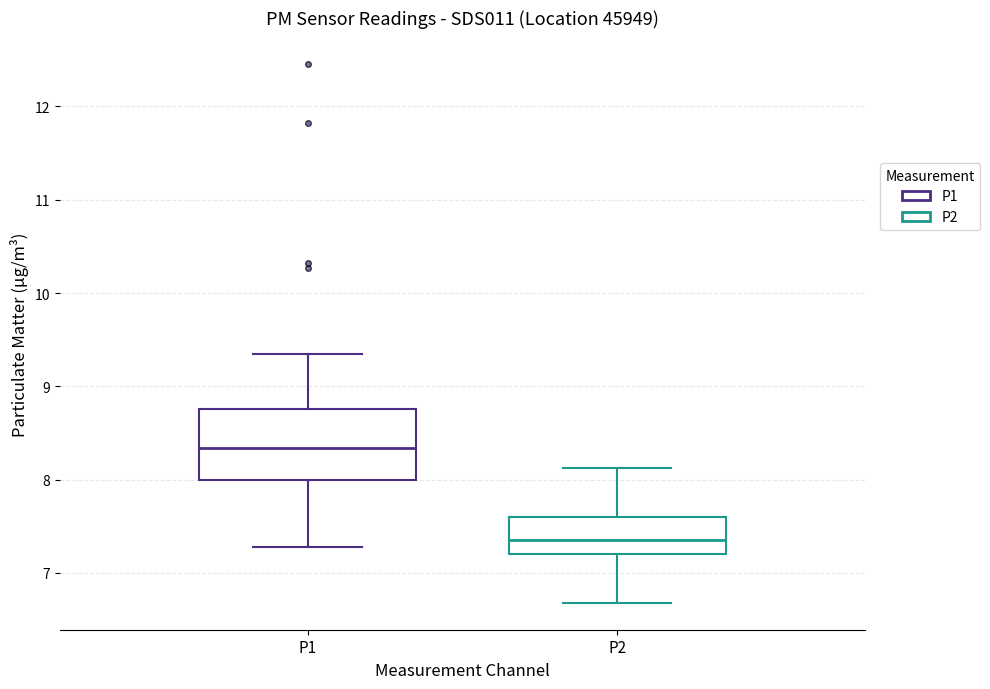

Reading left to right, transcribe this box plot: for each box, give where its median line is, the range the box spans, and where its two whiskers end, as read against the y-axis. The values are not printed on the chart, so give them approximately, as read against the axis.

P1: median 8.3, box 8.0 to 8.8, whiskers 7.3 to 9.4
P2: median 7.4, box 7.2 to 7.6, whiskers 6.7 to 8.1